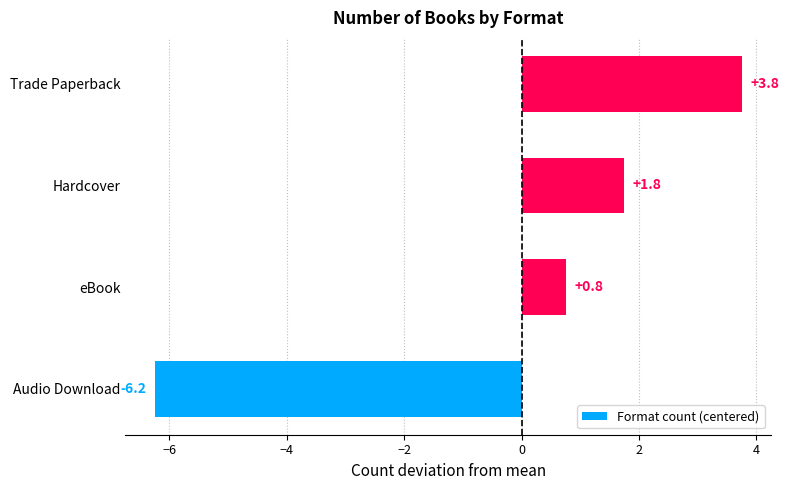

Approximately how many times larger is the value at Trade Paperback compared to Hardcover?

2.1